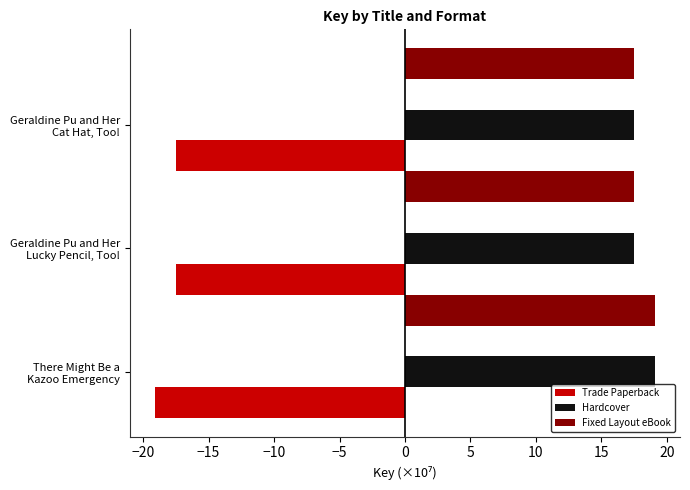

What is the minimum value for Trade Paperback?

-19.1